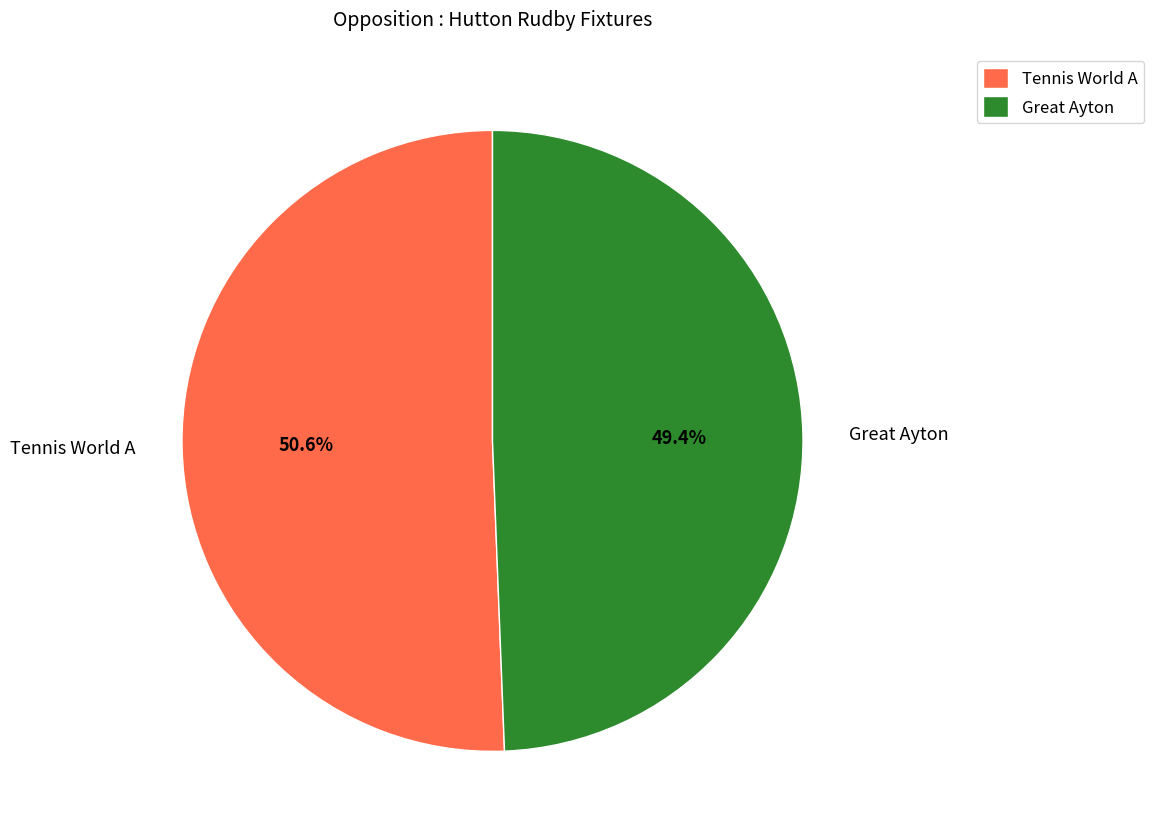

The Tennis World A slice represents 44% of the pie. True or false?

False